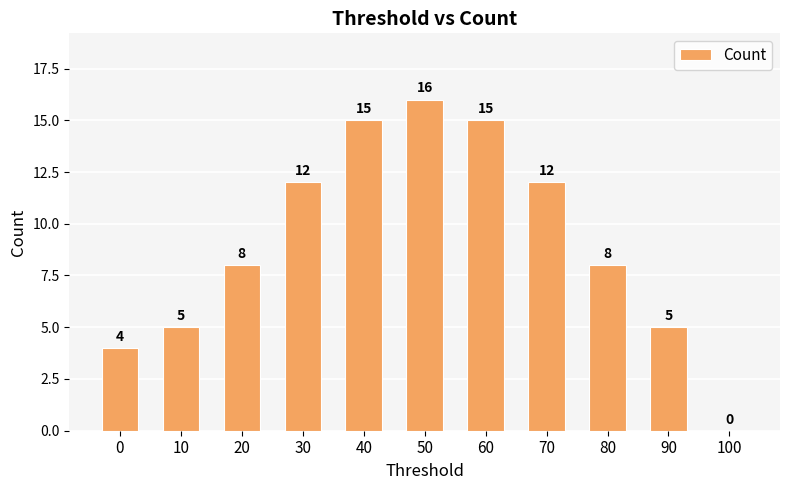

What is the ratio of the value at 40 to the value at 50?

0.9